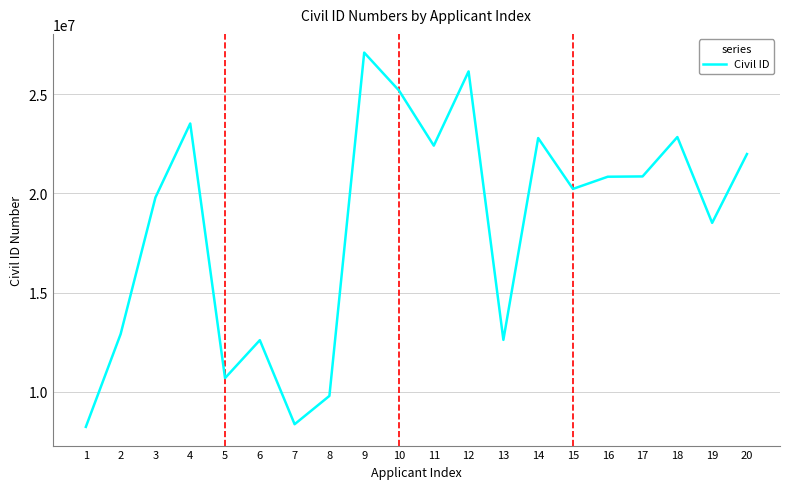

What is the greatest value displayed?

27085878